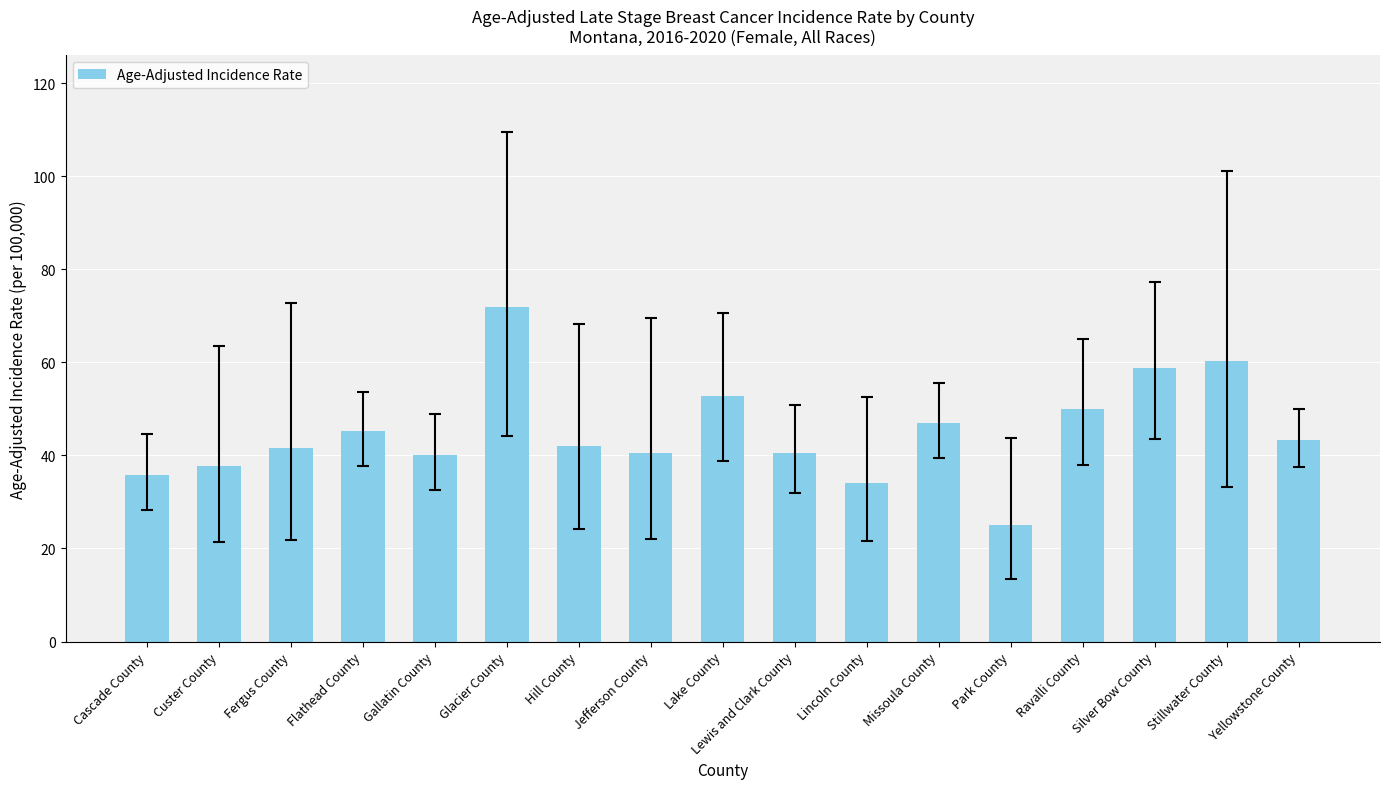

What is the approximate value at Missoula County?

47.0